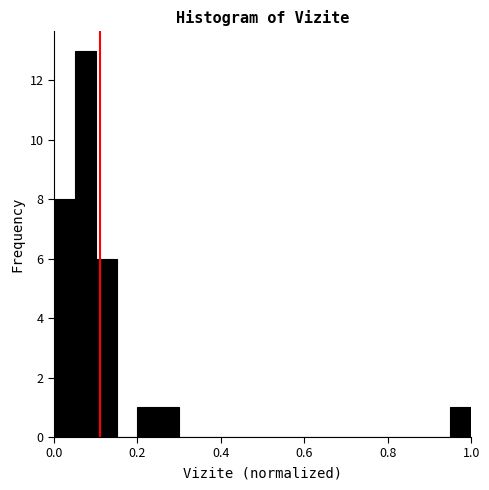

Around what value on the x-axis is the tallest bar? Give the approximate position of its centre, as read against the axis.

0.08